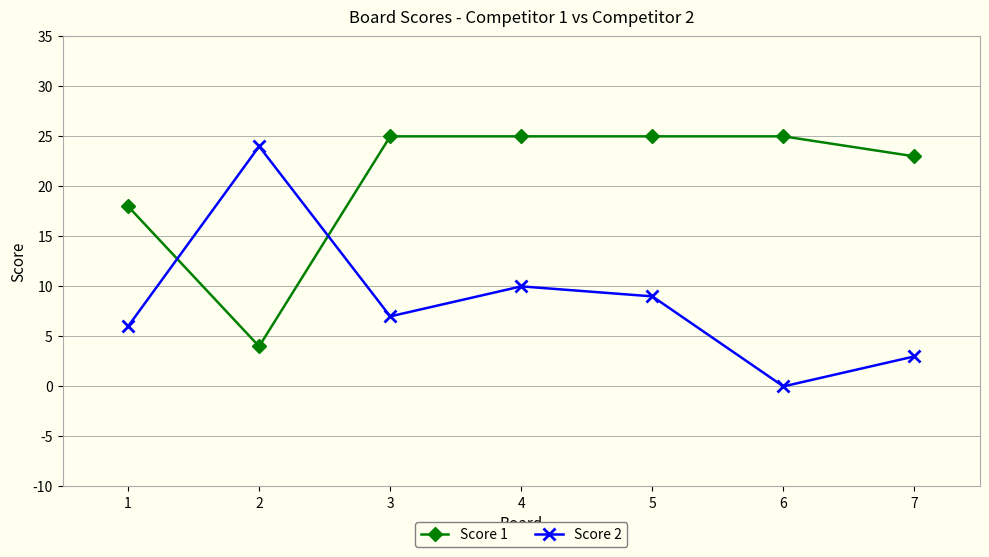

How many intersections are there between Score 2 and Score 1?

2